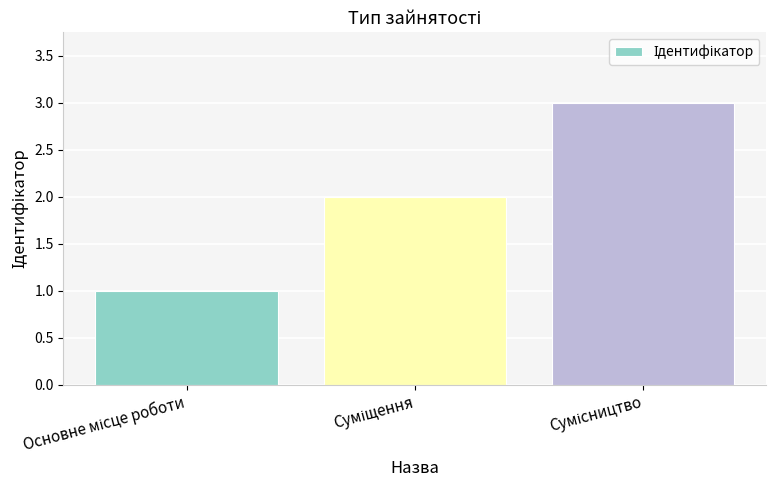

What is the maximum value shown in the chart?

3